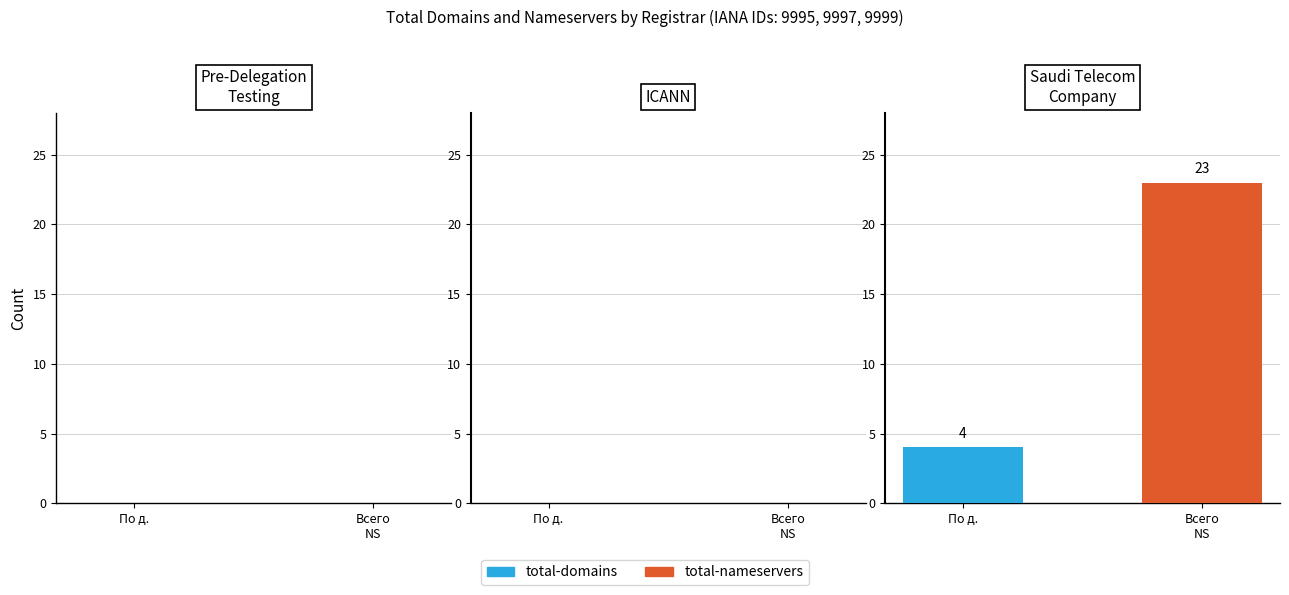

What is the maximum value for total-domains?

4